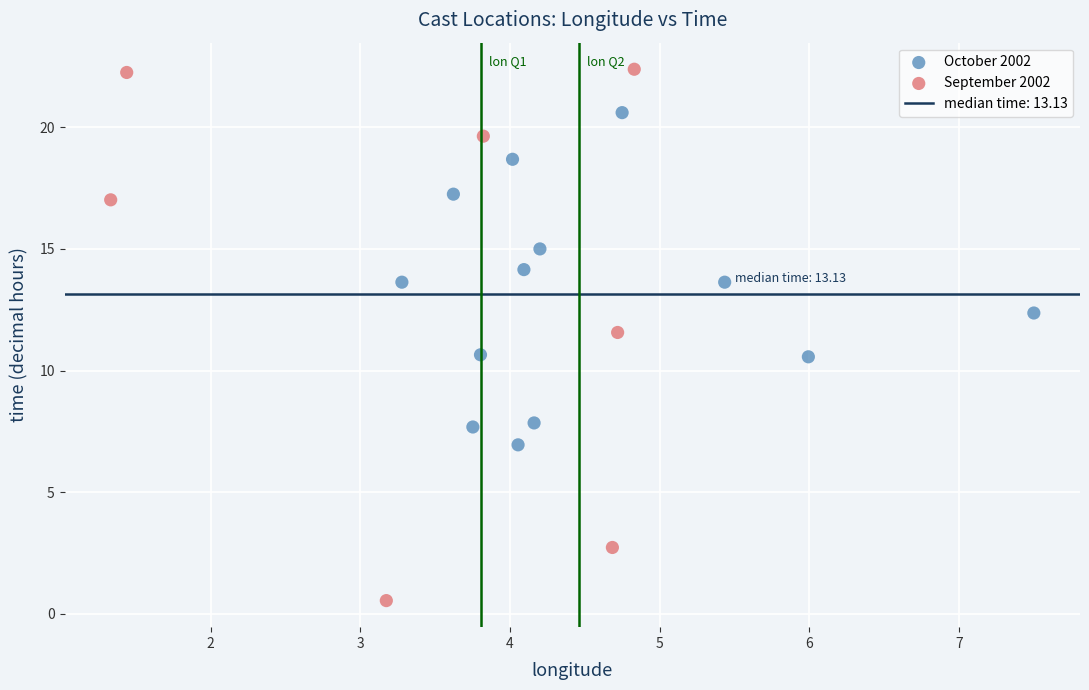

Which series has the largest Y range (max minus min)?

September 2002